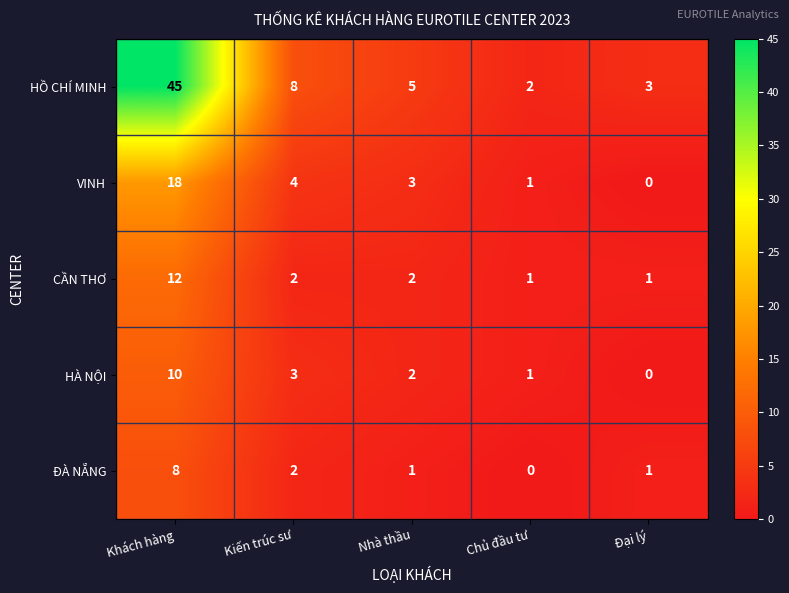

Which series has the largest range (max minus min)?

HỒ CHÍ MINH